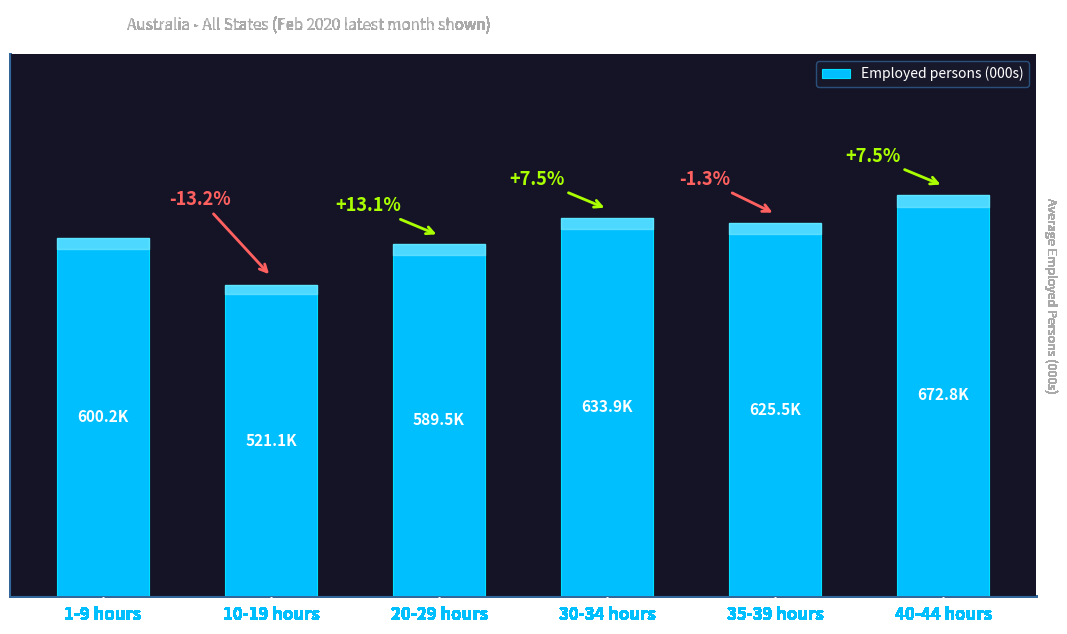

Are the bars horizontal?

No